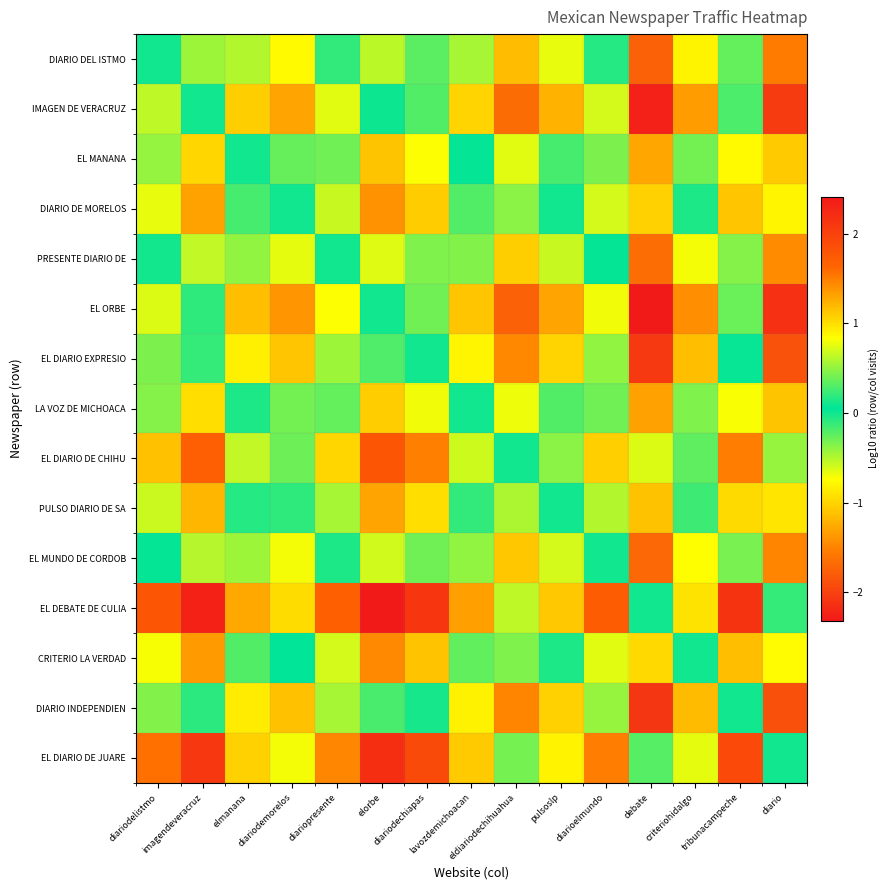

Reading left to right, transcribe all the data shown in this chart.

DIARIO DEL ISTMO: diariodelistmo=0.0	imagendeveracruz=0.5	elmanana=-0.5	diariodemorelos=-0.8	diariopresente=-0.1	elorbe=0.6	diariodechiapas=0.3	lavozdemichoacan=-0.5	eldiariodechihuahua=-1.1	pulsoslp=-0.7	diarioelmundo=-0.1	debate=-1.8	criteriohidalgo=-0.8	tribunacampeche=0.4	diario=-1.6
IMAGEN DE VERACRUZ: diariodelistmo=-0.5	imagendeveracruz=0.0	elmanana=-1.0	diariodemorelos=-1.3	diariopresente=-0.6	elorbe=0.1	diariodechiapas=-0.2	lavozdemichoacan=-1.0	eldiariodechihuahua=-1.7	pulsoslp=-1.2	diarioelmundo=-0.6	debate=-2.2	criteriohidalgo=-1.3	tribunacampeche=-0.2	diario=-2.1
EL MANANA: diariodelistmo=0.5	imagendeveracruz=1.0	elmanana=0.0	diariodemorelos=-0.3	diariopresente=0.4	elorbe=1.1	diariodechiapas=0.8	lavozdemichoacan=0.0	eldiariodechihuahua=-0.6	pulsoslp=-0.2	diarioelmundo=0.4	debate=-1.3	criteriohidalgo=-0.3	tribunacampeche=0.9	diario=-1.1
DIARIO DE MORELOS: diariodelistmo=0.8	imagendeveracruz=1.3	elmanana=0.3	diariodemorelos=0.0	diariopresente=0.7	elorbe=1.4	diariodechiapas=1.1	lavozdemichoacan=0.3	eldiariodechihuahua=-0.4	pulsoslp=0.1	diarioelmundo=0.7	debate=-1.0	criteriohidalgo=-0.0	tribunacampeche=1.1	diario=-0.8
PRESENTE DIARIO DE: diariodelistmo=0.1	imagendeveracruz=0.6	elmanana=-0.4	diariodemorelos=-0.7	diariopresente=0.0	elorbe=0.7	diariodechiapas=0.4	lavozdemichoacan=-0.4	eldiariodechihuahua=-1.0	pulsoslp=-0.6	diarioelmundo=0.0	debate=-1.7	criteriohidalgo=-0.7	tribunacampeche=0.5	diario=-1.4
EL ORBE: diariodelistmo=-0.6	imagendeveracruz=-0.1	elmanana=-1.1	diariodemorelos=-1.4	diariopresente=-0.7	elorbe=0.0	diariodechiapas=-0.3	lavozdemichoacan=-1.1	eldiariodechihuahua=-1.8	pulsoslp=-1.3	diarioelmundo=-0.7	debate=-2.3	criteriohidalgo=-1.4	tribunacampeche=-0.3	diario=-2.1
EL DIARIO EXPRESIO: diariodelistmo=-0.3	imagendeveracruz=0.2	elmanana=-0.8	diariodemorelos=-1.1	diariopresente=-0.4	elorbe=0.3	diariodechiapas=0.0	lavozdemichoacan=-0.8	eldiariodechihuahua=-1.5	pulsoslp=-1.0	diarioelmundo=-0.4	debate=-2.1	criteriohidalgo=-1.1	tribunacampeche=0.0	diario=-1.9
LA VOZ DE MICHOACA: diariodelistmo=0.5	imagendeveracruz=1.0	elmanana=-0.0	diariodemorelos=-0.3	diariopresente=0.4	elorbe=1.1	diariodechiapas=0.8	lavozdemichoacan=0.0	eldiariodechihuahua=-0.7	pulsoslp=-0.2	diarioelmundo=0.4	debate=-1.3	criteriohidalgo=-0.3	tribunacampeche=0.8	diario=-1.1
EL DIARIO DE CHIHU: diariodelistmo=1.1	imagendeveracruz=1.7	elmanana=0.6	diariodemorelos=0.4	diariopresente=1.0	elorbe=1.8	diariodechiapas=1.5	lavozdemichoacan=0.7	eldiariodechihuahua=0.0	pulsoslp=0.5	diarioelmundo=1.1	debate=-0.6	criteriohidalgo=0.3	tribunacampeche=1.5	diario=-0.4
PULSO DIARIO DE SA: diariodelistmo=0.7	imagendeveracruz=1.2	elmanana=0.2	diariodemorelos=-0.1	diariopresente=0.6	elorbe=1.3	diariodechiapas=1.0	lavozdemichoacan=0.2	eldiariodechihuahua=-0.5	pulsoslp=0.0	diarioelmundo=0.6	debate=-1.1	criteriohidalgo=-0.1	tribunacampeche=1.0	diario=-0.9
EL MUNDO DE CORDOB: diariodelistmo=0.1	imagendeveracruz=0.6	elmanana=-0.4	diariodemorelos=-0.7	diariopresente=-0.0	elorbe=0.7	diariodechiapas=0.4	lavozdemichoacan=-0.4	eldiariodechihuahua=-1.1	pulsoslp=-0.6	diarioelmundo=0.0	debate=-1.7	criteriohidalgo=-0.7	tribunacampeche=0.4	diario=-1.5
EL DEBATE DE CULIA: diariodelistmo=1.8	imagendeveracruz=2.3	elmanana=1.3	diariodemorelos=1.0	diariopresente=1.7	elorbe=2.4	diariodechiapas=2.1	lavozdemichoacan=1.3	eldiariodechihuahua=0.6	pulsoslp=1.1	diarioelmundo=1.7	debate=0.0	criteriohidalgo=1.0	tribunacampeche=2.1	diario=0.2
CRITERIO LA VERDAD: diariodelistmo=0.8	imagendeveracruz=1.3	elmanana=0.3	diariodemorelos=0.0	diariopresente=0.7	elorbe=1.4	diariodechiapas=1.1	lavozdemichoacan=0.3	eldiariodechihuahua=-0.3	pulsoslp=0.1	diarioelmundo=0.7	debate=-1.0	criteriohidalgo=0.0	tribunacampeche=1.2	diario=-0.8
DIARIO INDEPENDIEN: diariodelistmo=-0.4	imagendeveracruz=0.2	elmanana=-0.9	diariodemorelos=-1.1	diariopresente=-0.5	elorbe=0.3	diariodechiapas=-0.0	lavozdemichoacan=-0.8	eldiariodechihuahua=-1.5	pulsoslp=-1.0	diarioelmundo=-0.4	debate=-2.1	criteriohidalgo=-1.2	tribunacampeche=0.0	diario=-1.9
EL DIARIO DE JUARE: diariodelistmo=1.6	imagendeveracruz=2.1	elmanana=1.1	diariodemorelos=0.8	diariopresente=1.5	elorbe=2.2	diariodechiapas=1.9	lavozdemichoacan=1.1	eldiariodechihuahua=0.4	pulsoslp=0.9	diarioelmundo=1.5	debate=-0.2	criteriohidalgo=0.8	tribunacampeche=1.9	diario=0.0